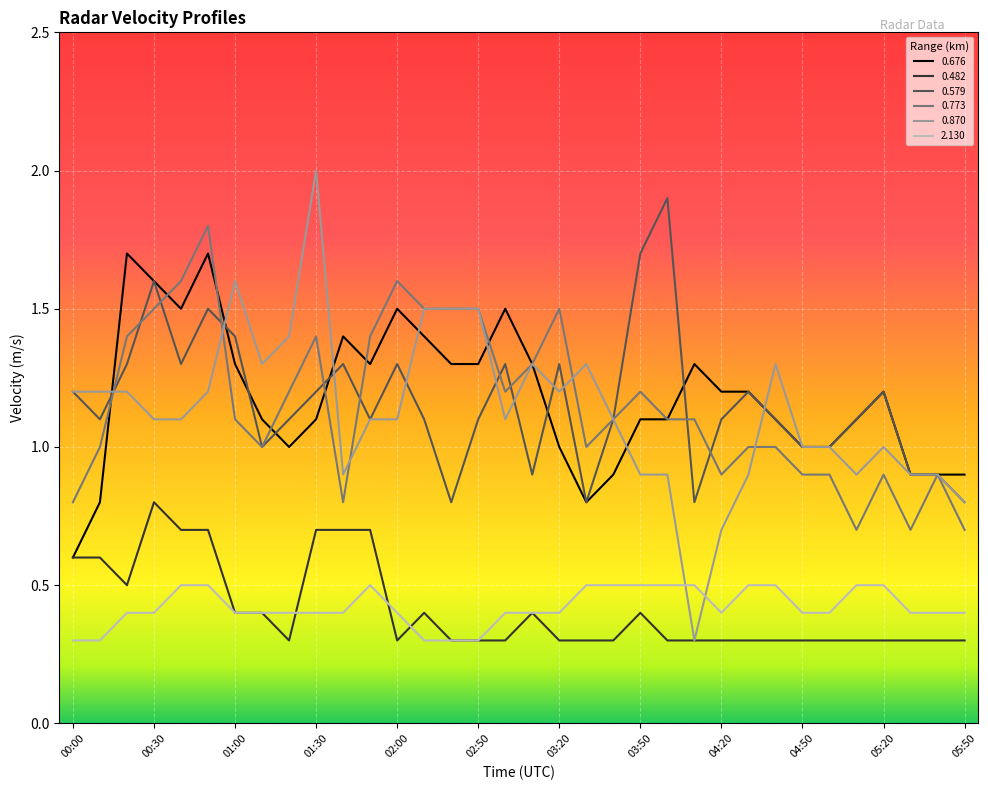

True or false: 2.130 and 0.773 intersect in this chart.

False